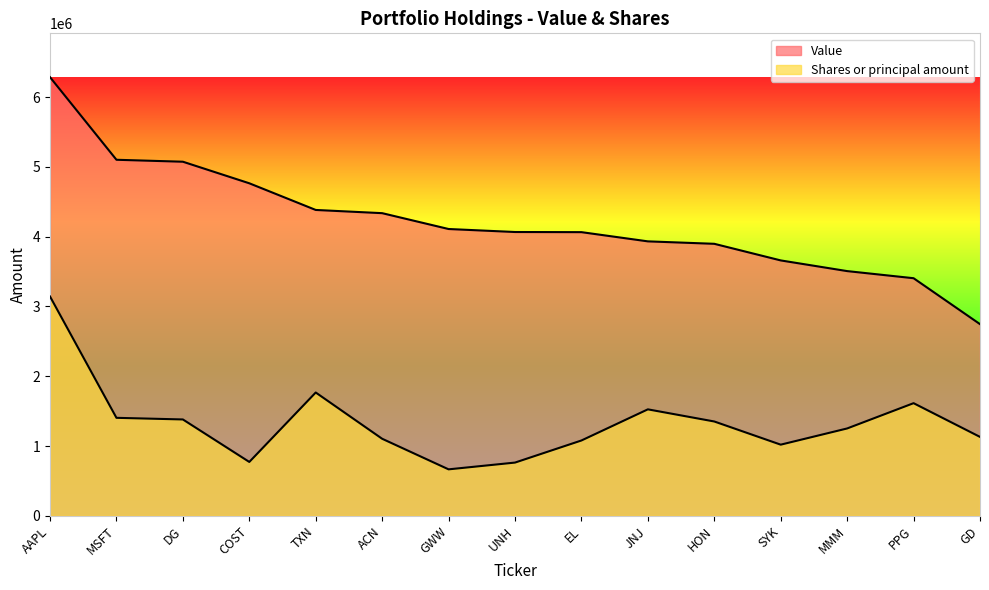

Is the value of Shares or principal amount at AAPL greater than the value of Value at MSFT?

No